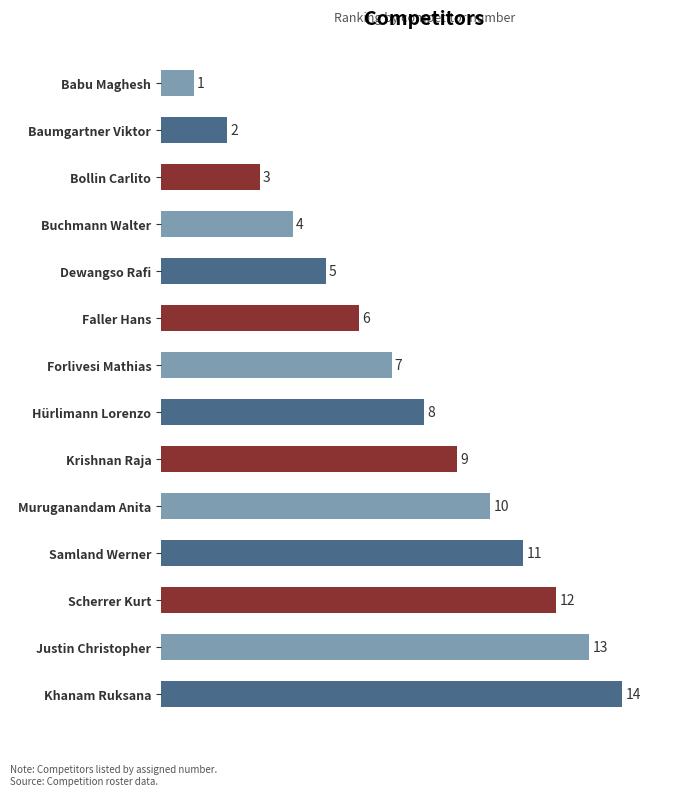

True or false: the data shows 8 at Hürlimann Lorenzo.

True